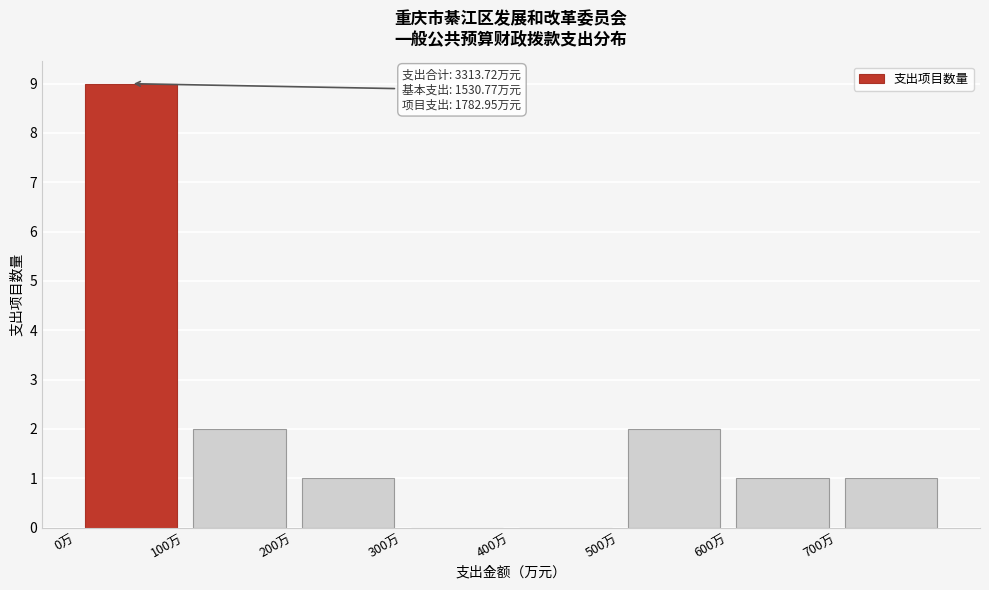

Which range on the x-axis has the tallest bar?

0 to 100